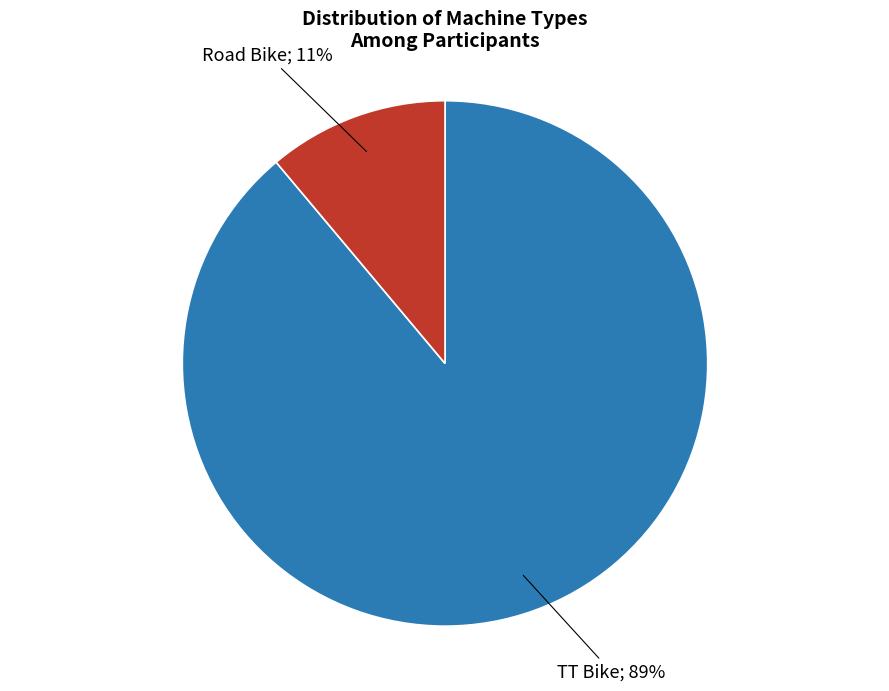

Does any single category account for the majority?

Yes